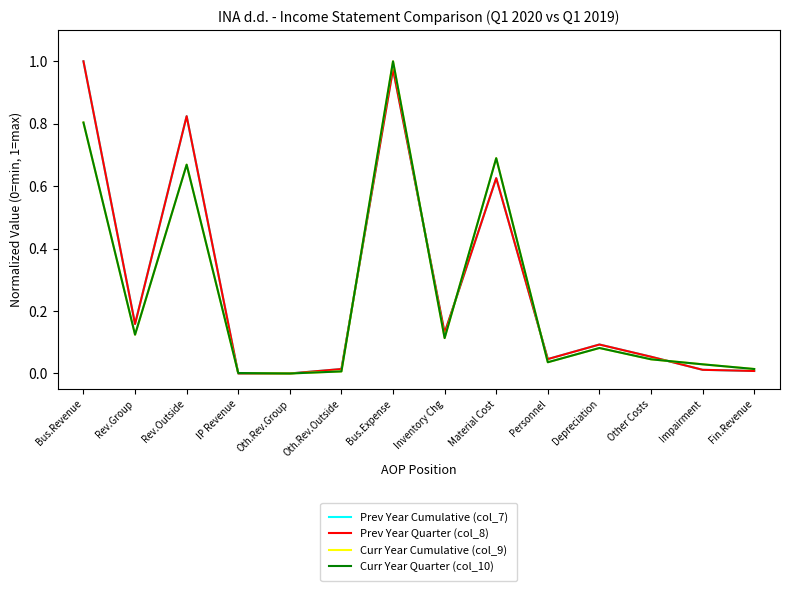

At Personnel, list the series in order from largest to smallest.

Prev Year Cumulative (col_7), Prev Year Quarter (col_8), Curr Year Cumulative (col_9), Curr Year Quarter (col_10)